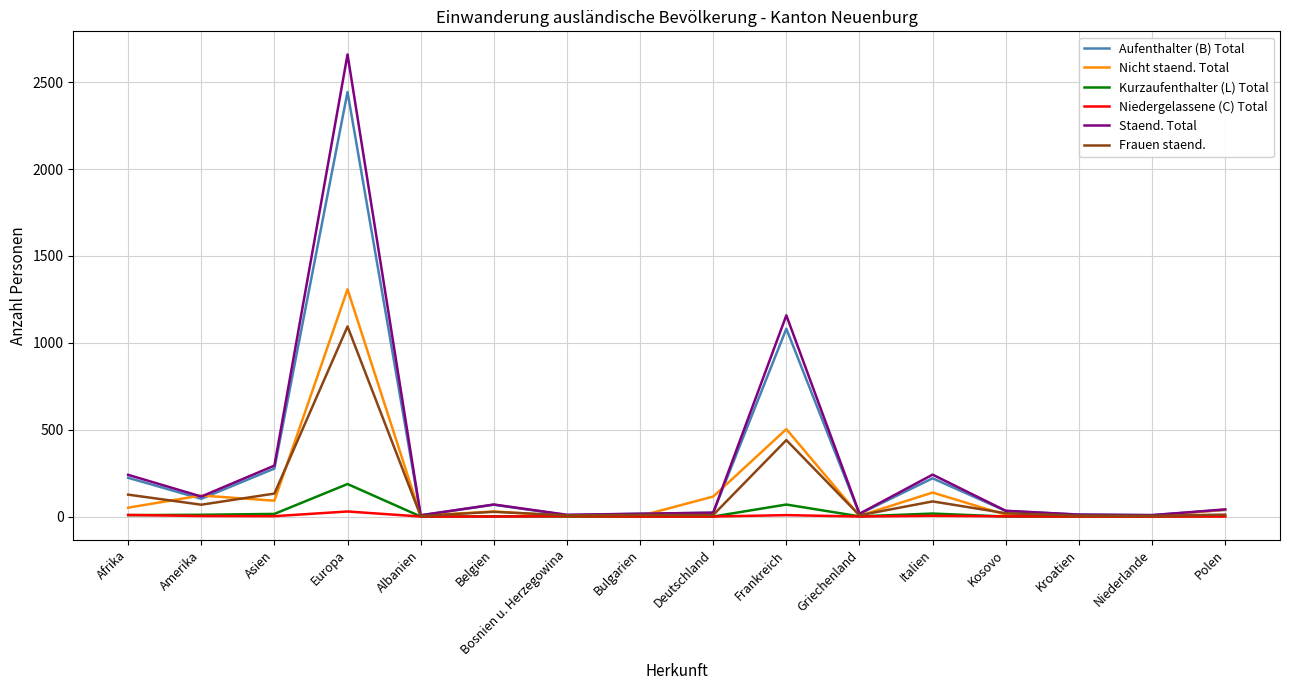

Is this an area chart (filled region under the line)?

No